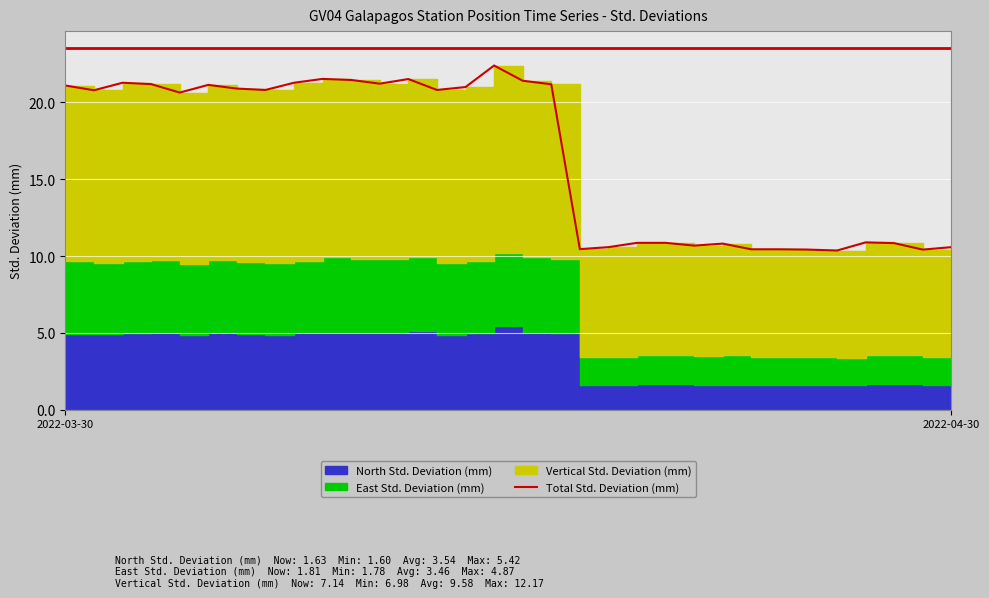

How many points are lower than both their immediate neighbors (excluding endpoints)?

9